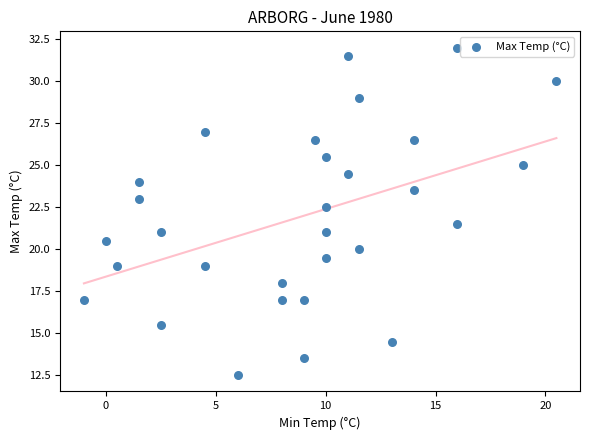

What is the range of X values (max minus min)?

21.5